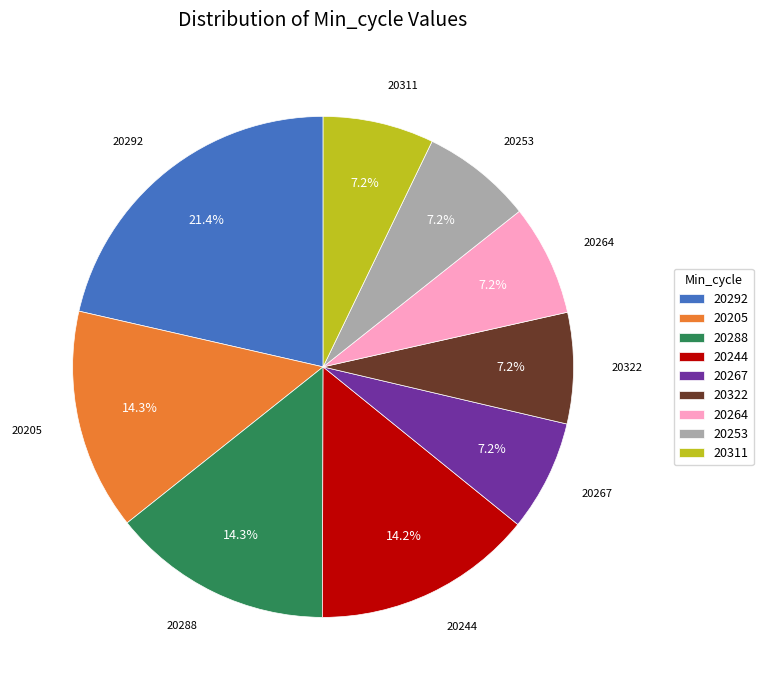

How many segments does this pie chart have?

9